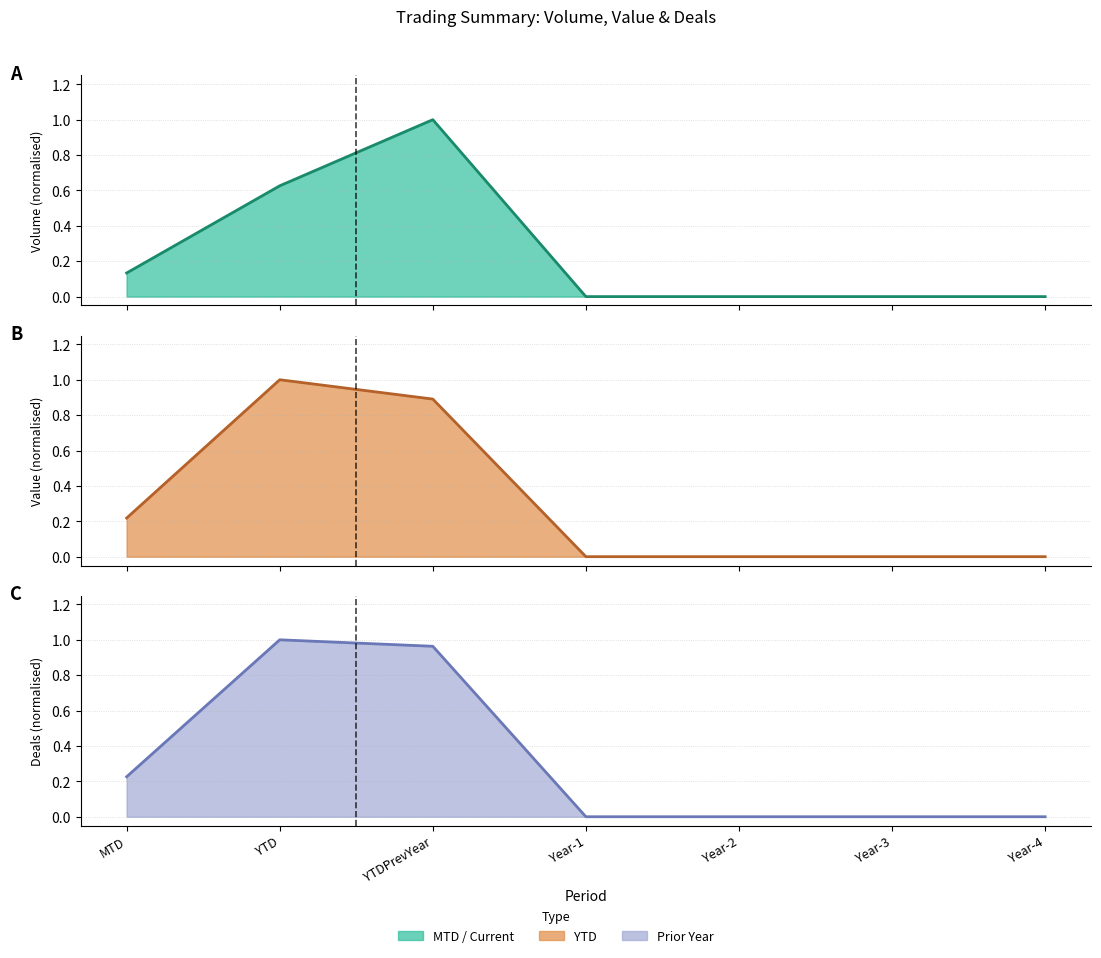

Which has a higher value, Year-3 or MTD?

MTD